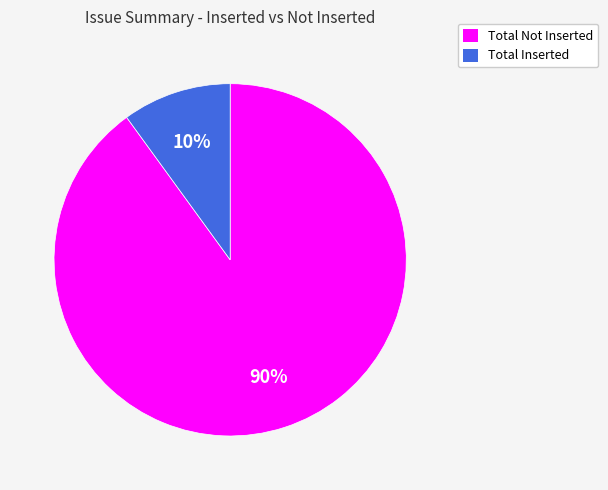

Which category has the biggest portion of the pie?

Total Not Inserted